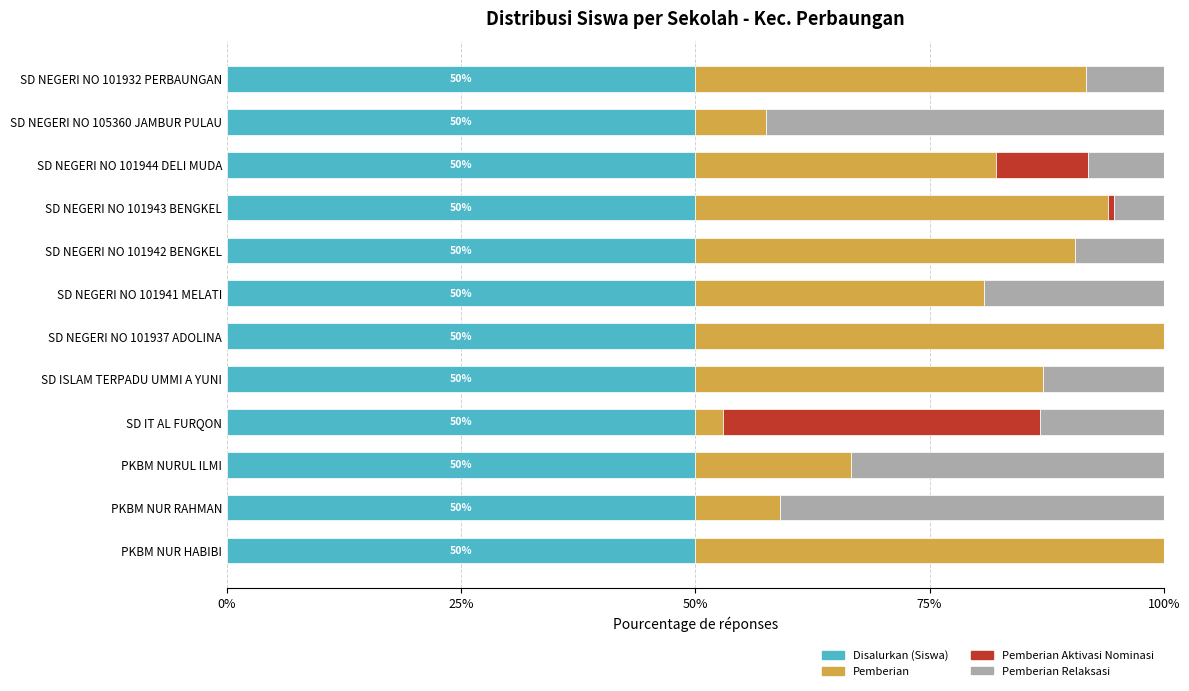

Is it true that Disalurkan (Siswa) equals 50.0 at PKBM NUR HABIBI?

True